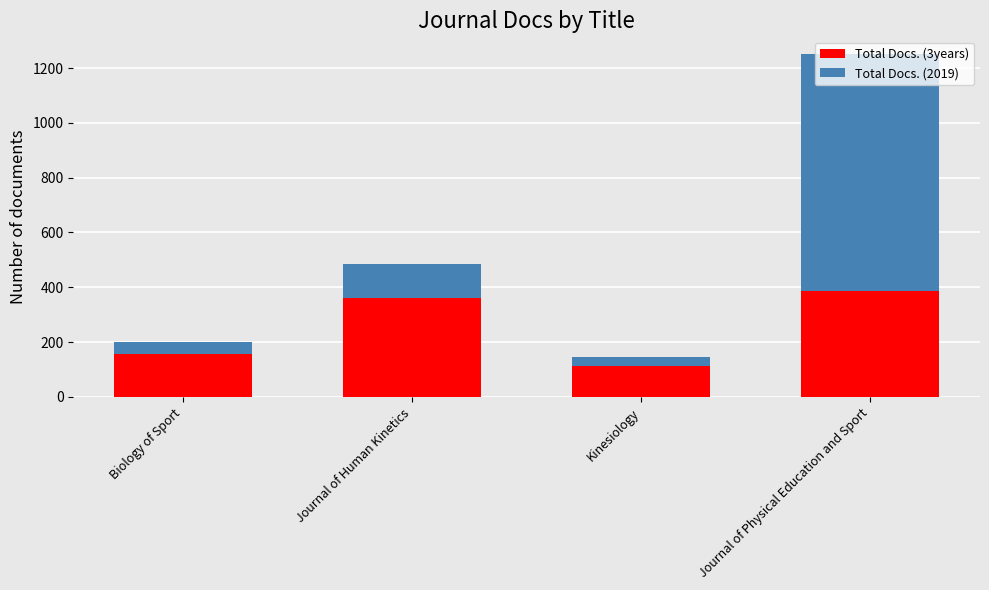

How many data points does each series have?

4